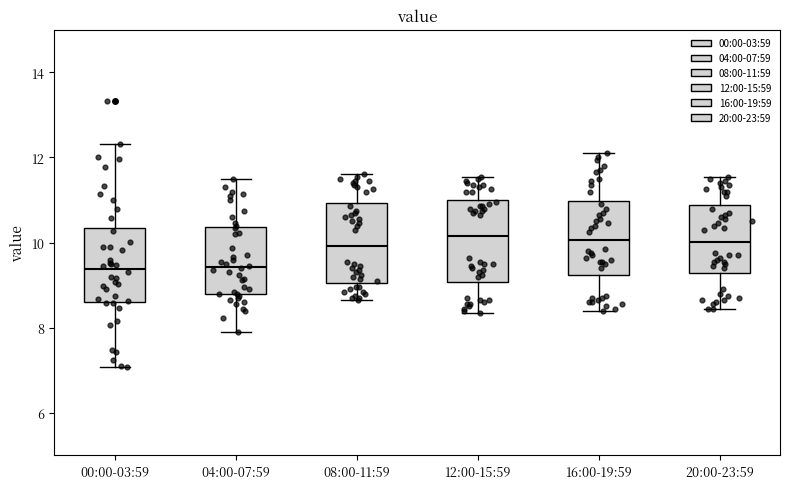

Reading left to right, transcribe this box plot: for each box, give where its median line is, the range the box spans, and where its two whiskers end, as read against the y-axis. The values are not printed on the chart, so give them approximately, as read against the axis.

00:00-03:59: median 9.4, box 8.6 to 10.4, whiskers 7.0 to 12.4
04:00-07:59: median 9.4, box 8.8 to 10.4, whiskers 8.0 to 11.6
08:00-11:59: median 10.0, box 9.0 to 11.0, whiskers 8.6 to 11.6
12:00-15:59: median 10.2, box 9.0 to 11.0, whiskers 8.4 to 11.6
16:00-19:59: median 10.0, box 9.2 to 11.0, whiskers 8.4 to 12.2
20:00-23:59: median 10.0, box 9.2 to 10.8, whiskers 8.4 to 11.6